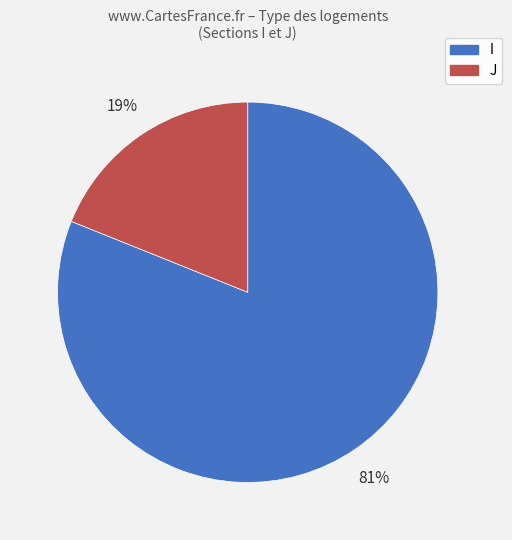

True or false: I accounts for 94% of the total.

False